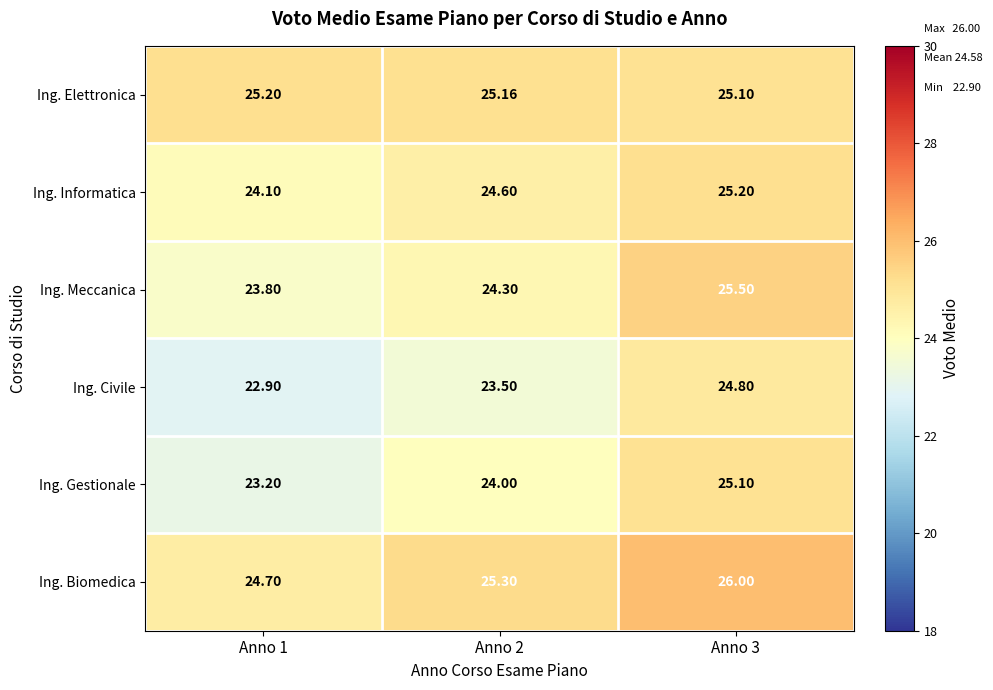

How many data points does each series have?

3